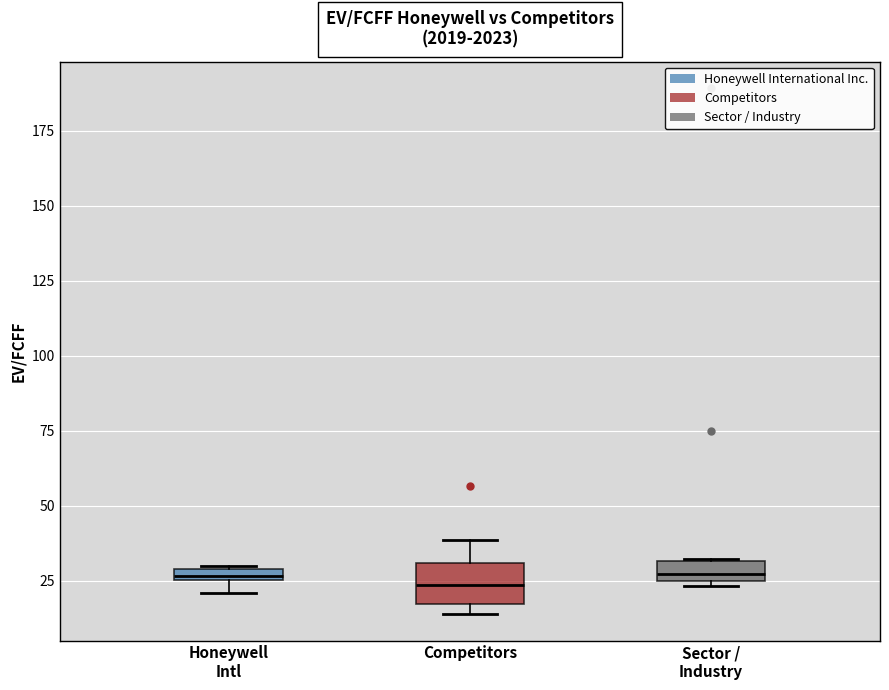

Comparing the boxes themselves (not the whiskers), which one is the tallest?

Competitors